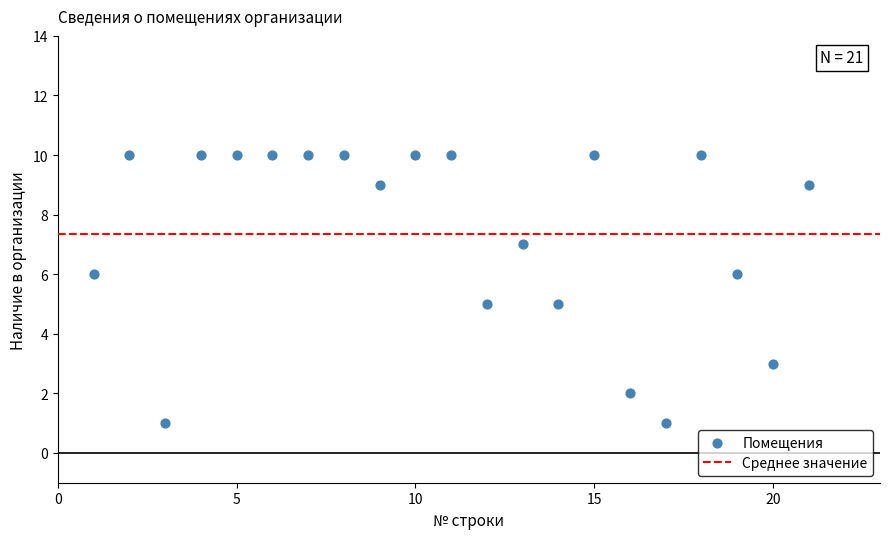

What is the range of X values (max minus min)?

20